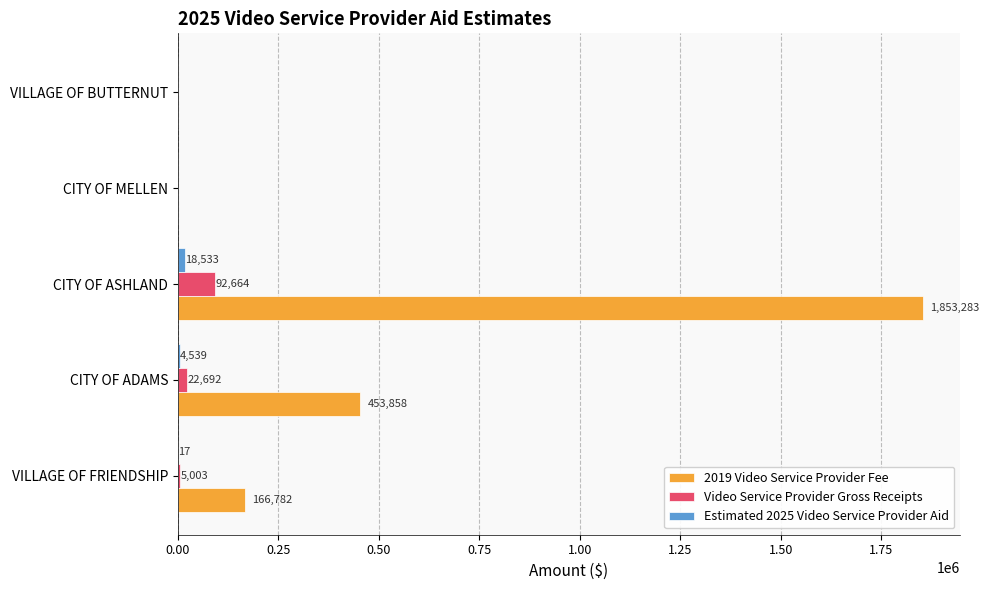

How many values in Video Service Provider Gross Receipts are above zero?

3